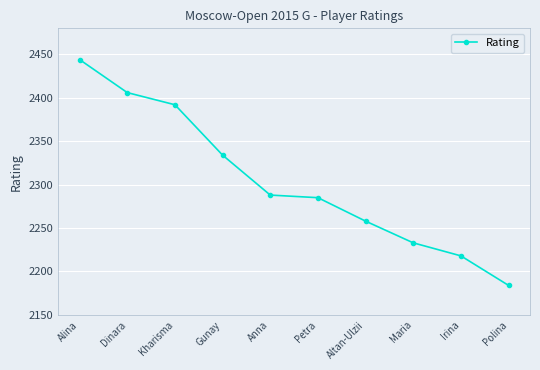

Reading left to right, list all the values displayed in this chart.

2444	2406	2392	2334	2288	2285	2258	2233	2218	2184